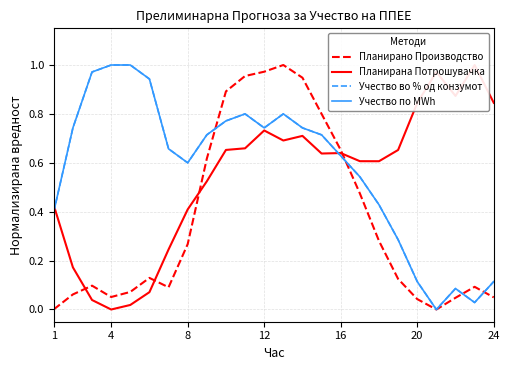

How many times do Учество во % од конзумот and Планирано Производство cross each other?

4